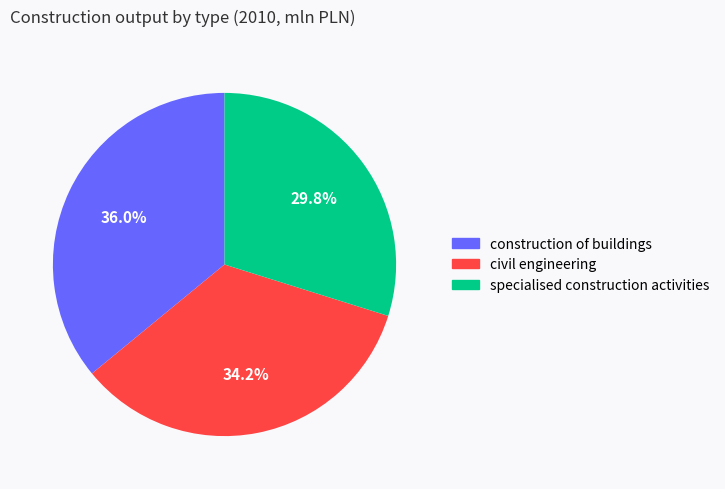

Between construction of buildings and specialised construction activities, which is larger?

construction of buildings